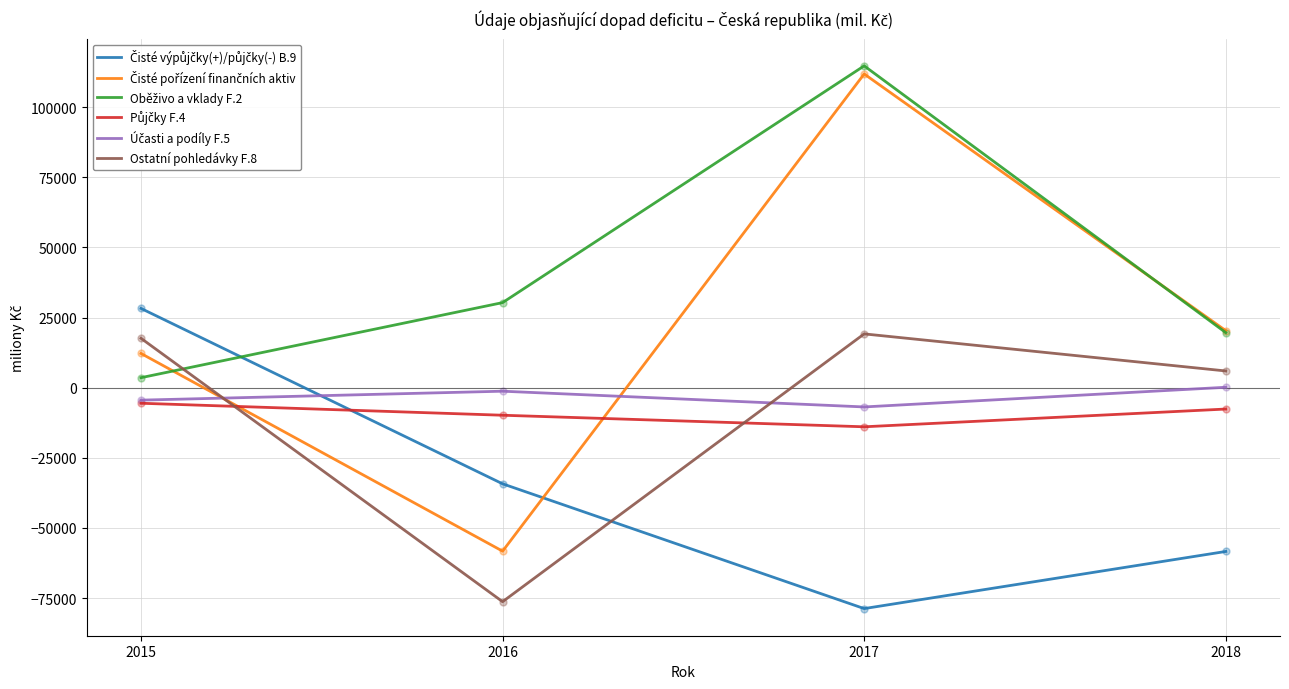

At which category is the sum across all series the highest?

2017